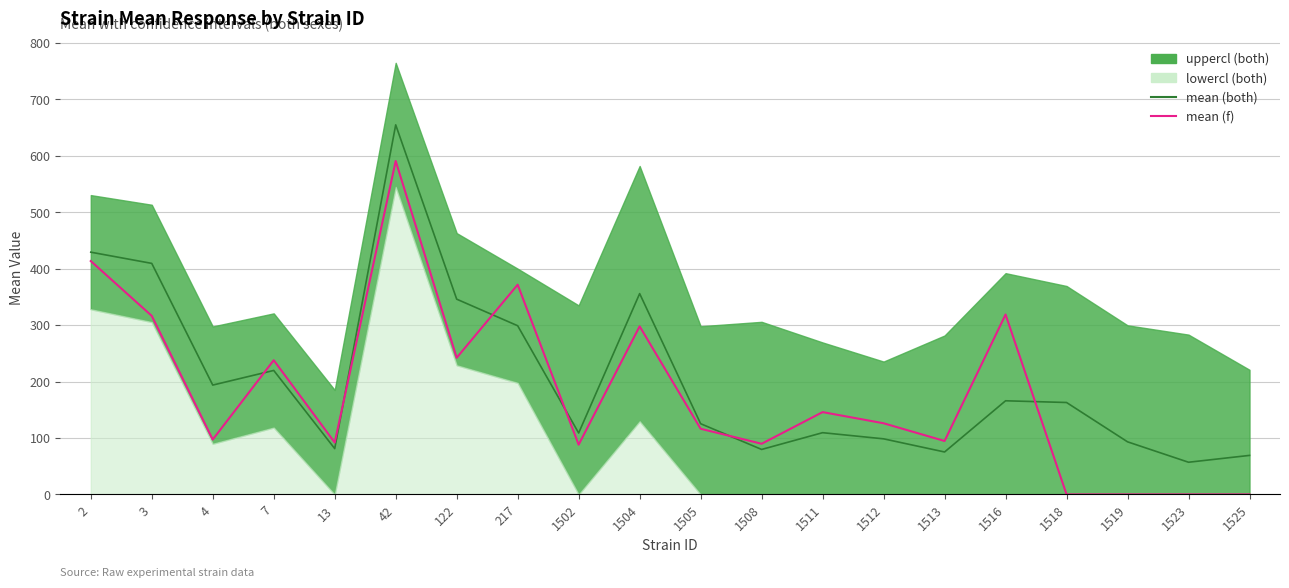

How many data points does each series have?

20